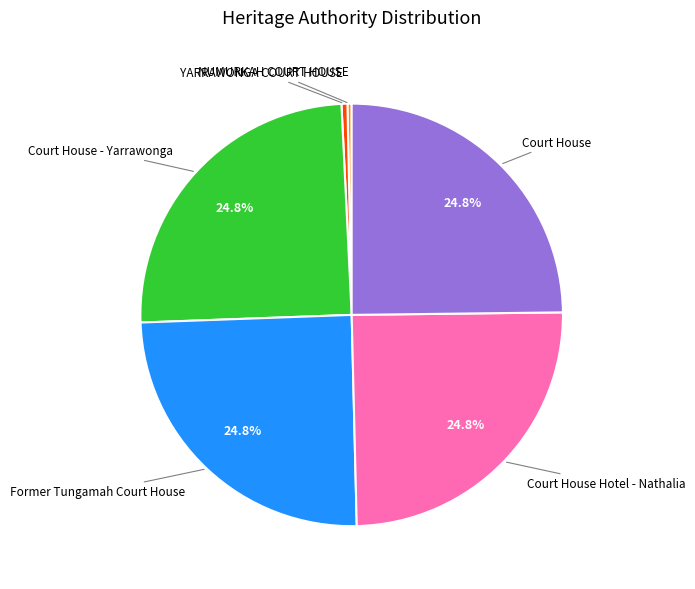

Is there a majority slice in this chart?

No